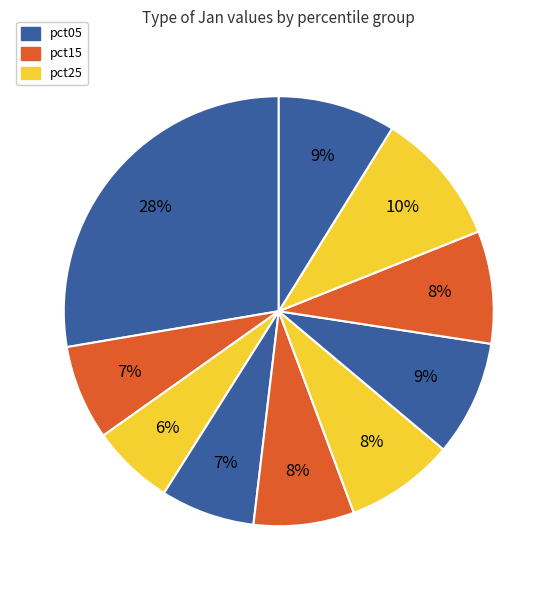

How many segments does this pie chart have?

10